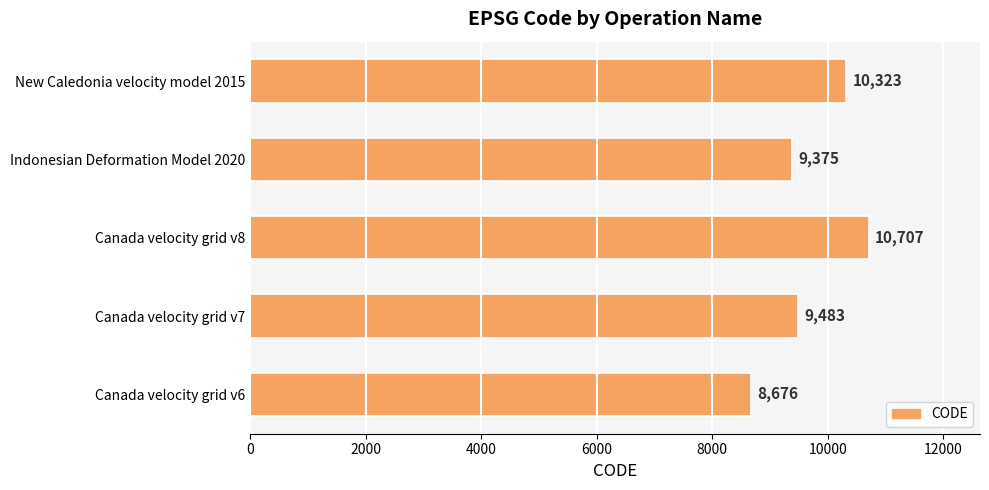

Rank the categories by value from highest to lowest.

Canada velocity grid v8, New Caledonia velocity model 2015, Canada velocity grid v7, Indonesian Deformation Model 2020, Canada velocity grid v6